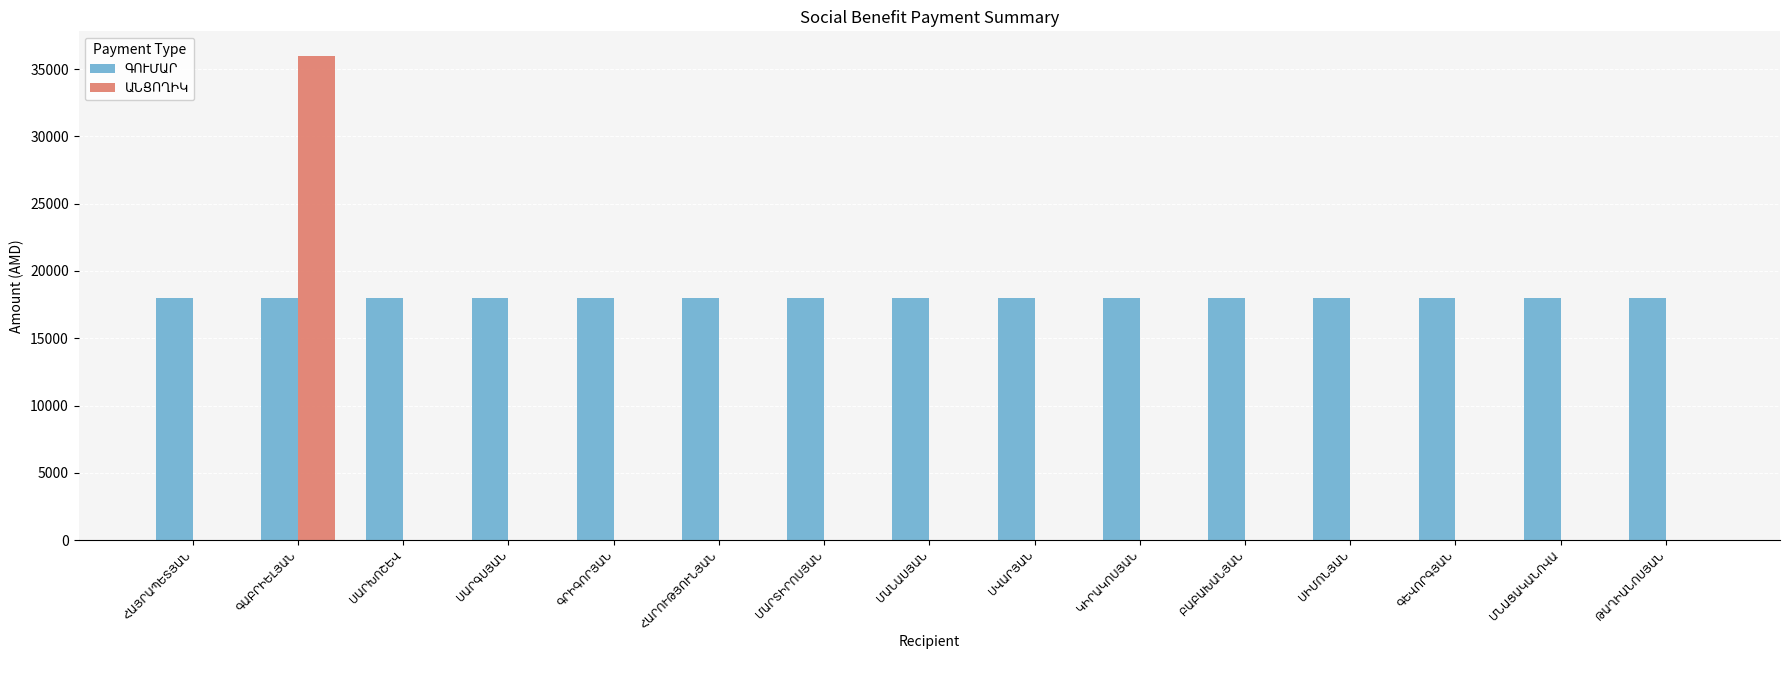

How many groups of bars are there?

15